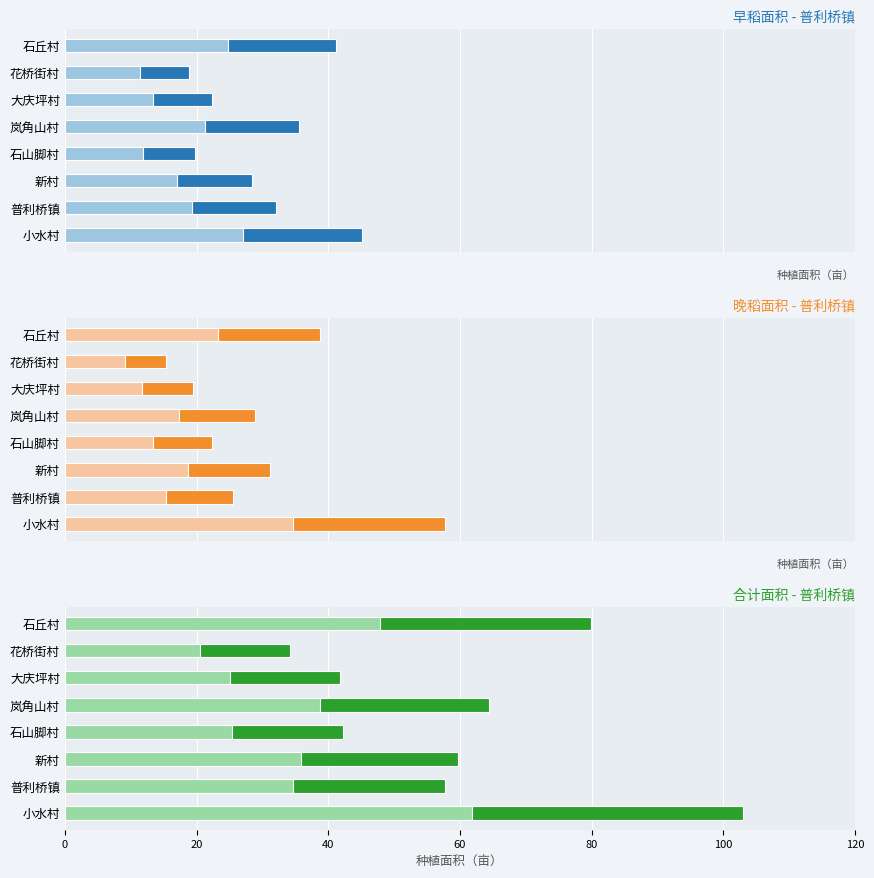

Reading left to right, what are all the values shown in this chart?

早稻面积（亩）: 45.2	32.1	28.5	19.8	35.6	22.3	18.9	41.2
早稻面积（亩） (优质稻部分): 27.1	19.3	17.1	11.9	21.4	13.4	11.3	24.7
晚稻面积（亩）: 57.8	25.6	31.2	22.4	28.9	19.5	15.3	38.7
晚稻面积（亩） (优质稻部分): 34.7	15.4	18.7	13.4	17.3	11.7	9.2	23.2
合计面积（亩）: 103.0	57.7	59.7	42.2	64.5	41.8	34.2	79.9
合计面积（亩） (优质稻部分): 61.8	34.6	35.8	25.3	38.7	25.1	20.5	47.9